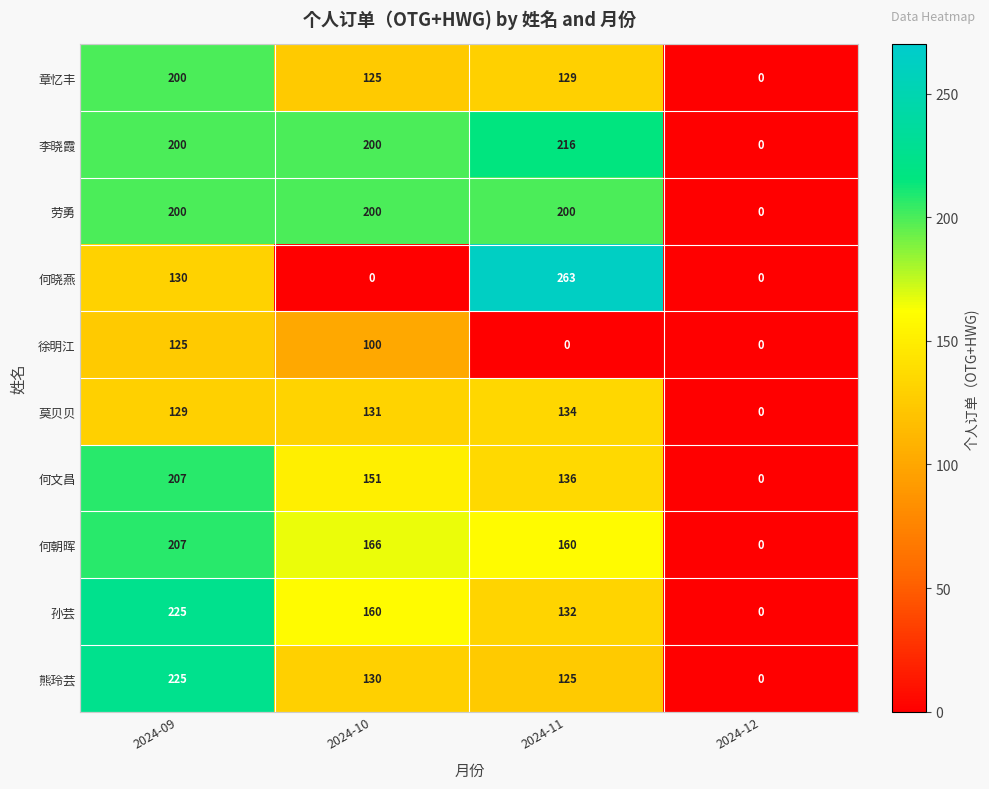

Count the 孙芸 values in the range 132 to 225.

3